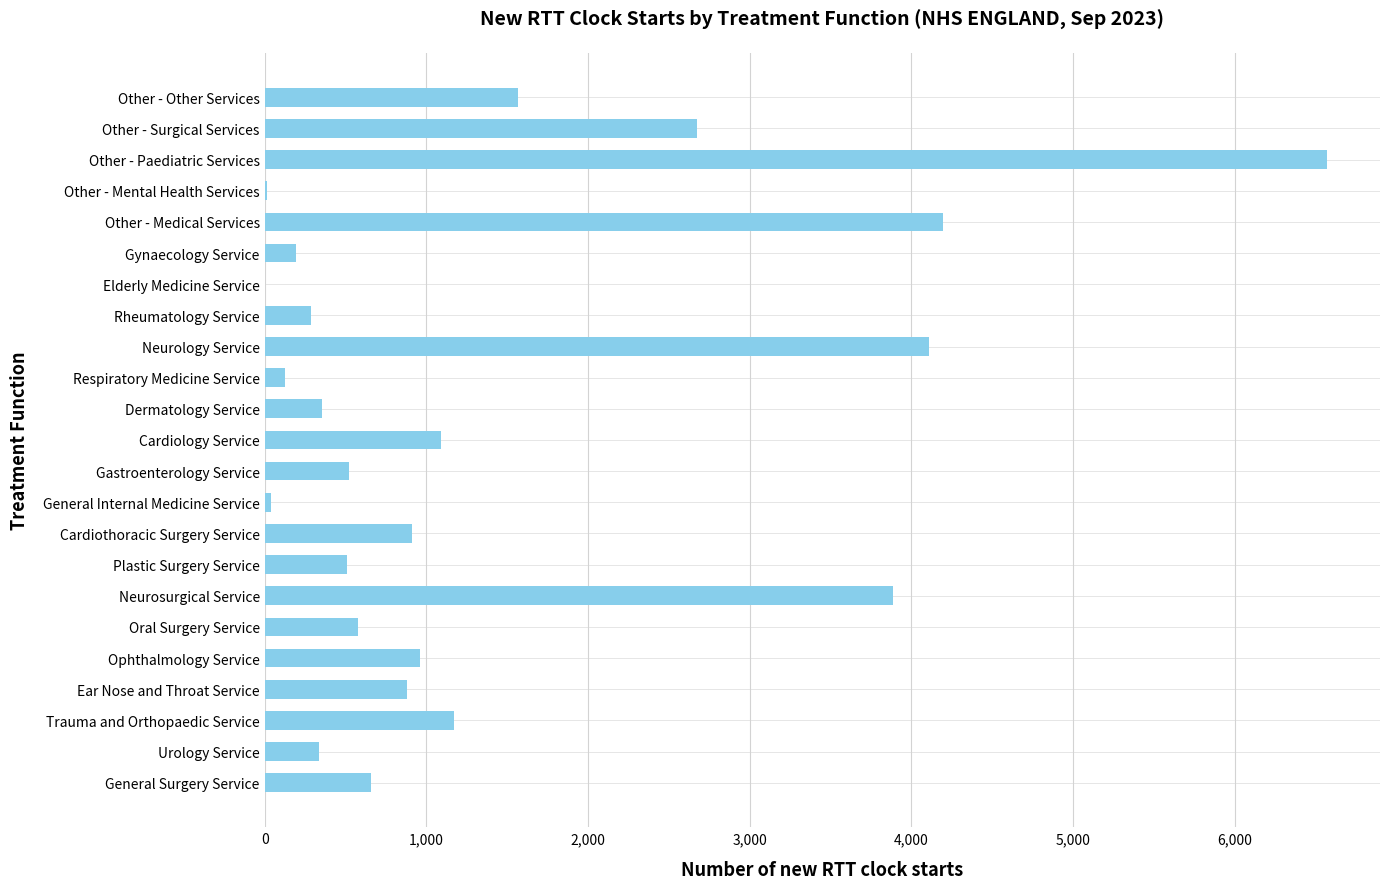

Between Urology Service and General Internal Medicine Service, which is larger?

Urology Service